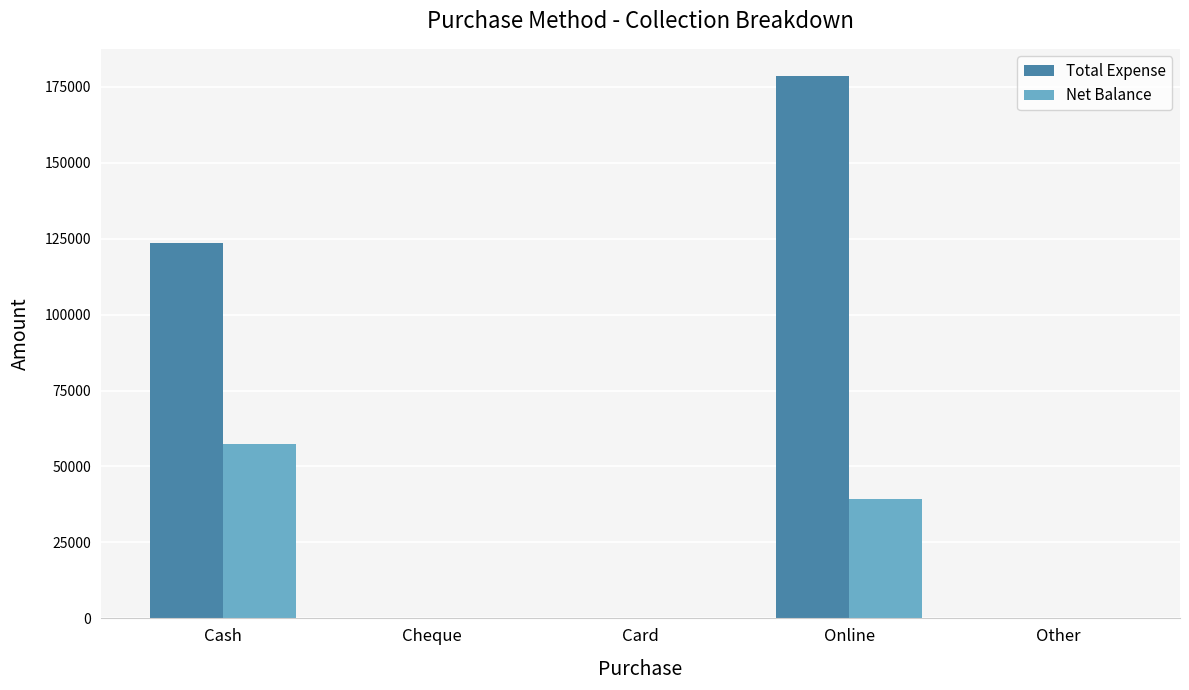

What is the sum of all Total Expense values?

302003